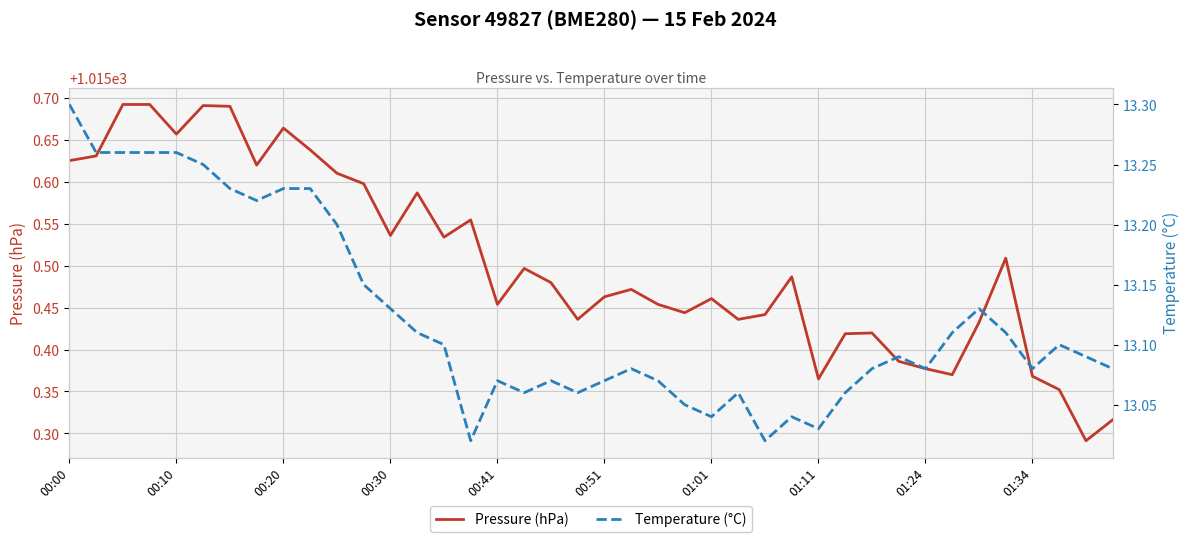

Which series has the widest spread of values?

Pressure (hPa)